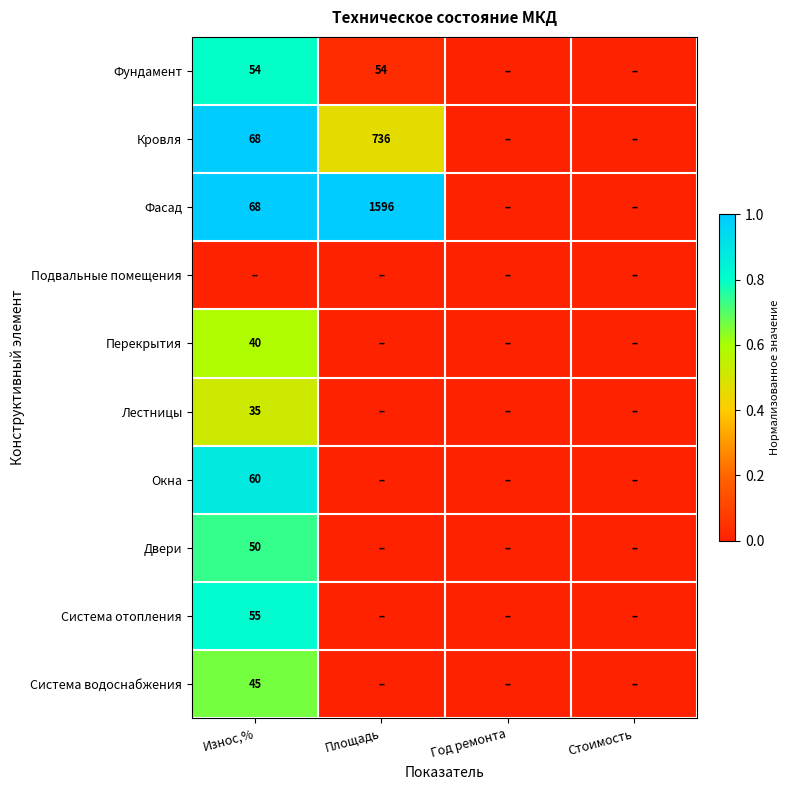

The Система водоснабжения series shows 69 at Износ,%. True or false?

False